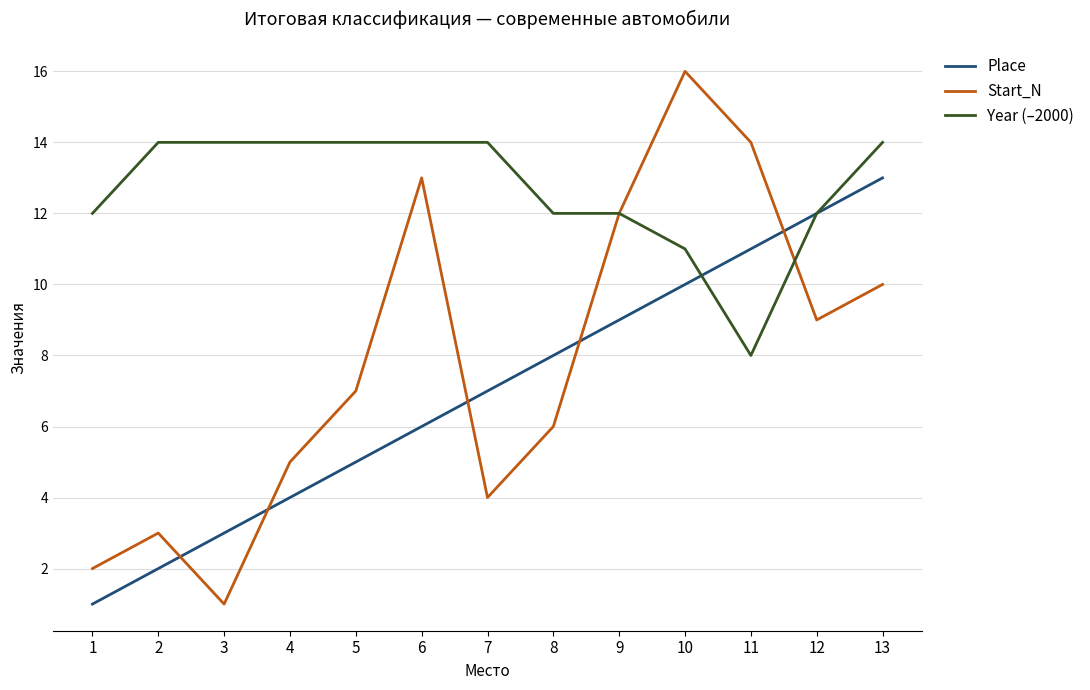

Which category has the highest value across all series?

10